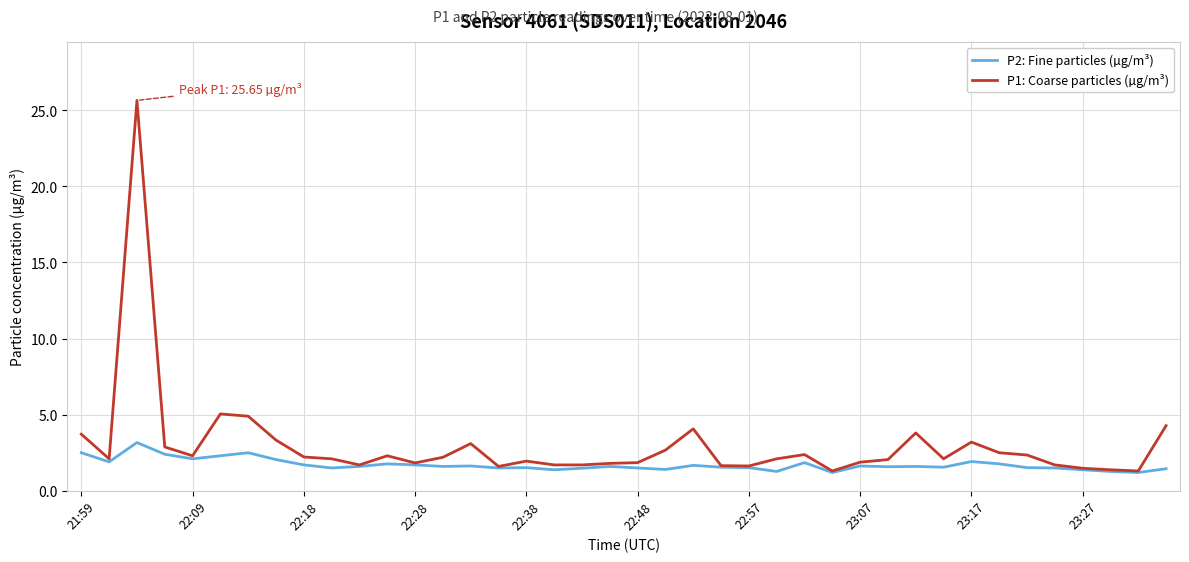

What is the highest value of the P2: Fine particles (µg/m³) series?

3.2